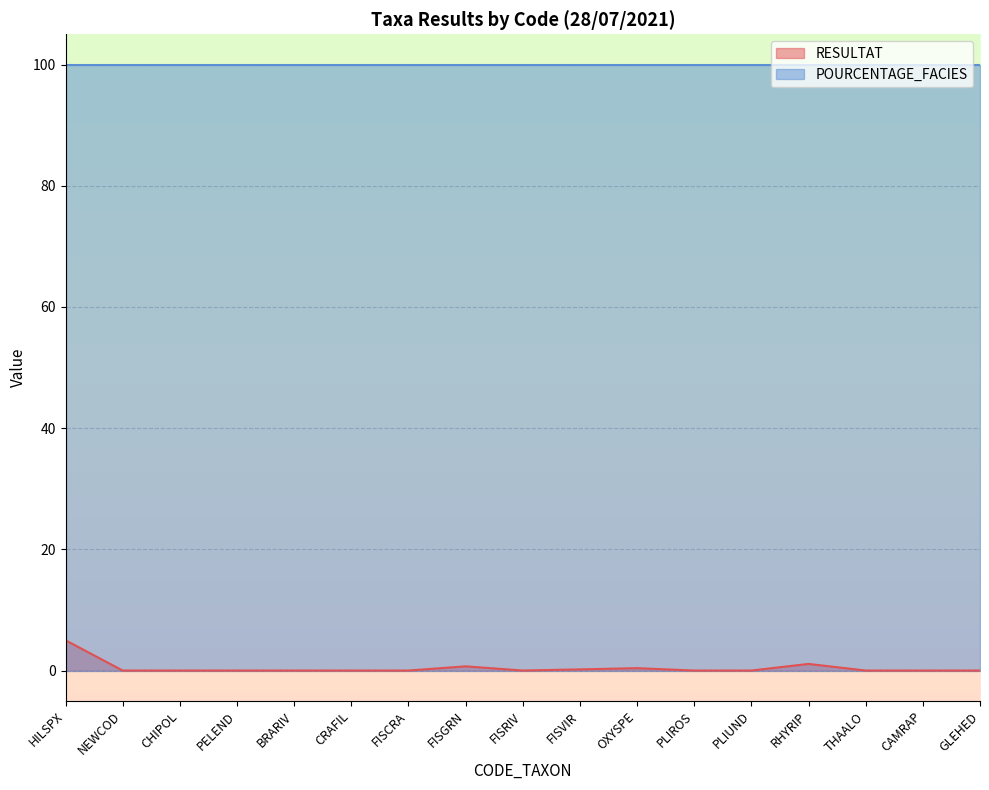

What is the maximum value shown in the chart?

100.0